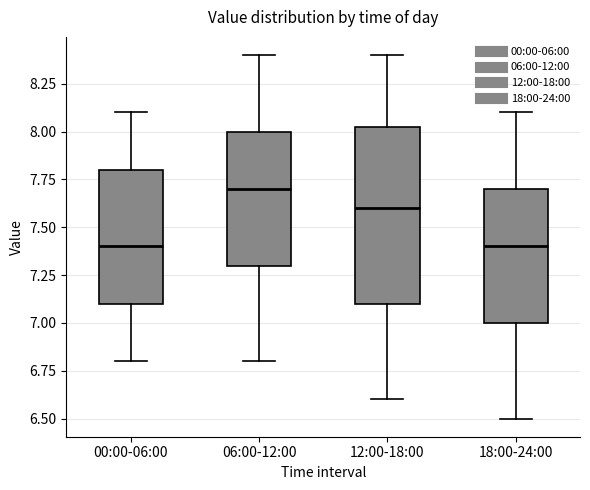

Reading left to right, read every box against the y-axis: the position of its median line, the range the box covers, and the ends of its whiskers. The values are not printed on the chart, so give them approximately, as read against the axis.

00:00-06:00: median 7.40, box 7.10 to 7.80, whiskers 6.80 to 8.10
06:00-12:00: median 7.70, box 7.30 to 8.00, whiskers 6.80 to 8.40
12:00-18:00: median 7.60, box 7.10 to 8.05, whiskers 6.60 to 8.40
18:00-24:00: median 7.40, box 7.00 to 7.70, whiskers 6.50 to 8.10